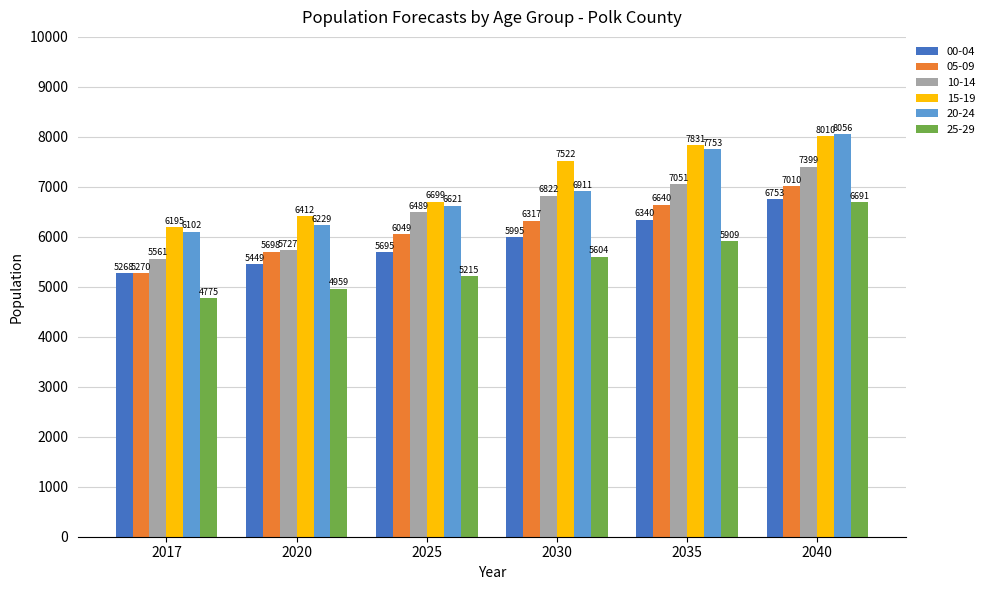

What is the lowest value of the 25-29 series?

4775.3